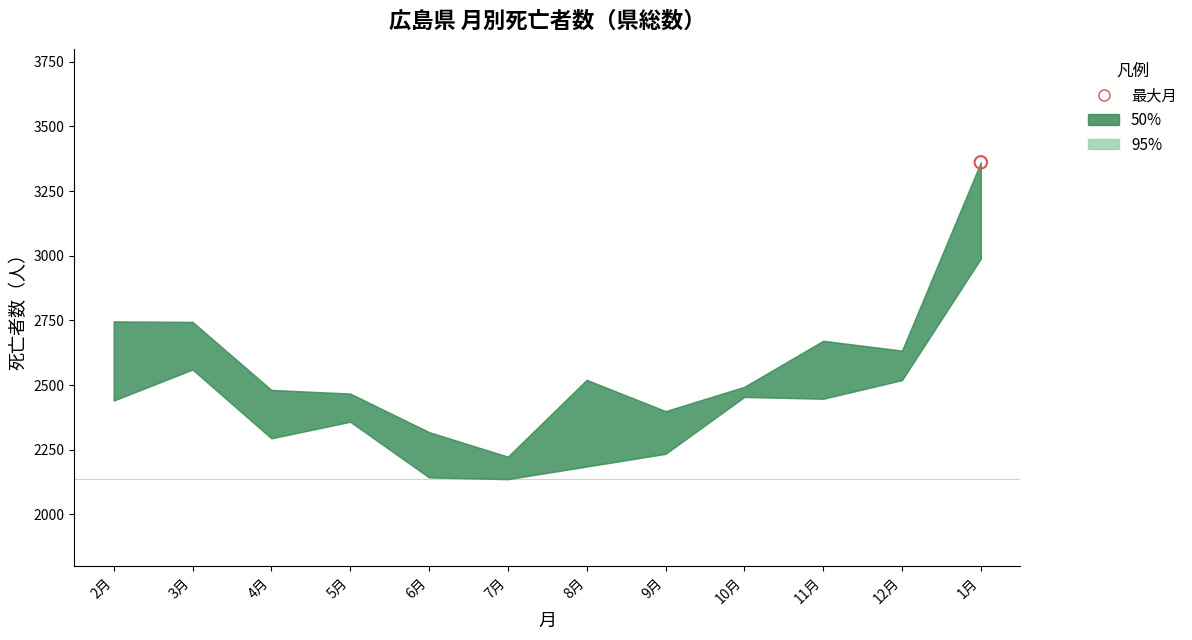

At which category is the sum across all series the highest?

1月